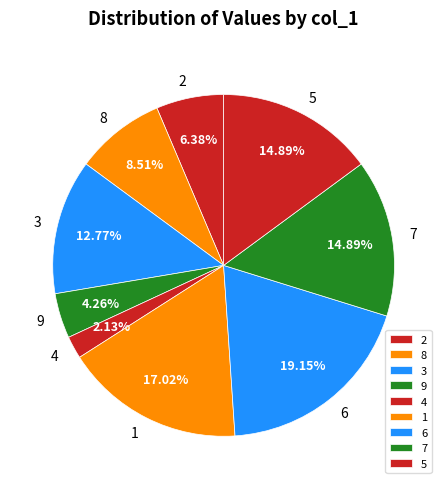

To the nearest percent, what is the difference between the largest and smallest slice percentages?

17%